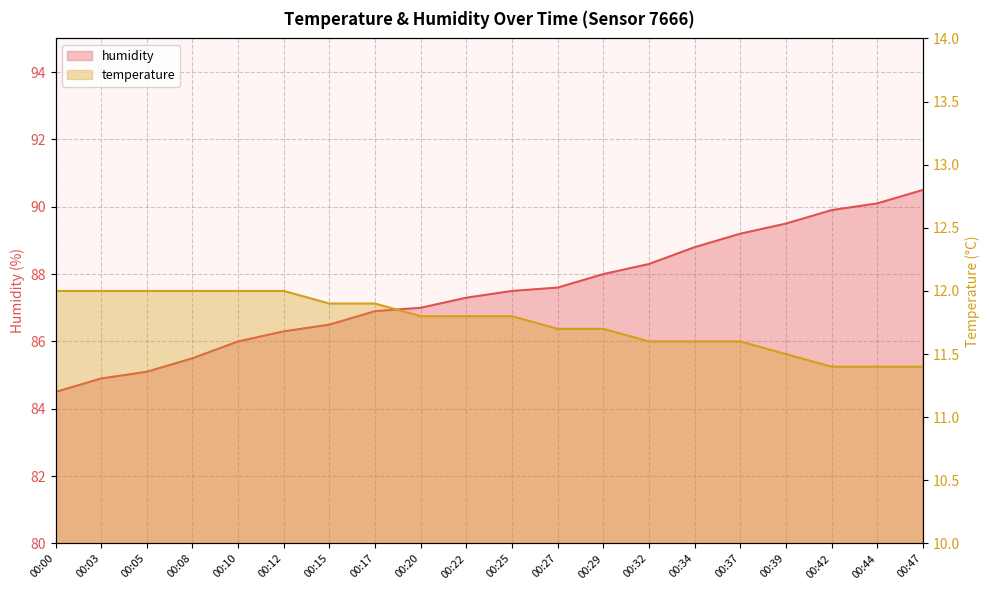

Between 00:12 and 00:29, which series saw the biggest shift?

humidity